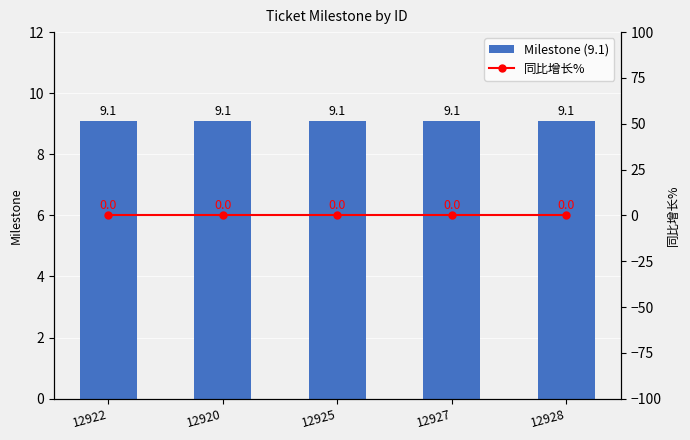

What is the average value of the Milestone (9.1) series?

9.1